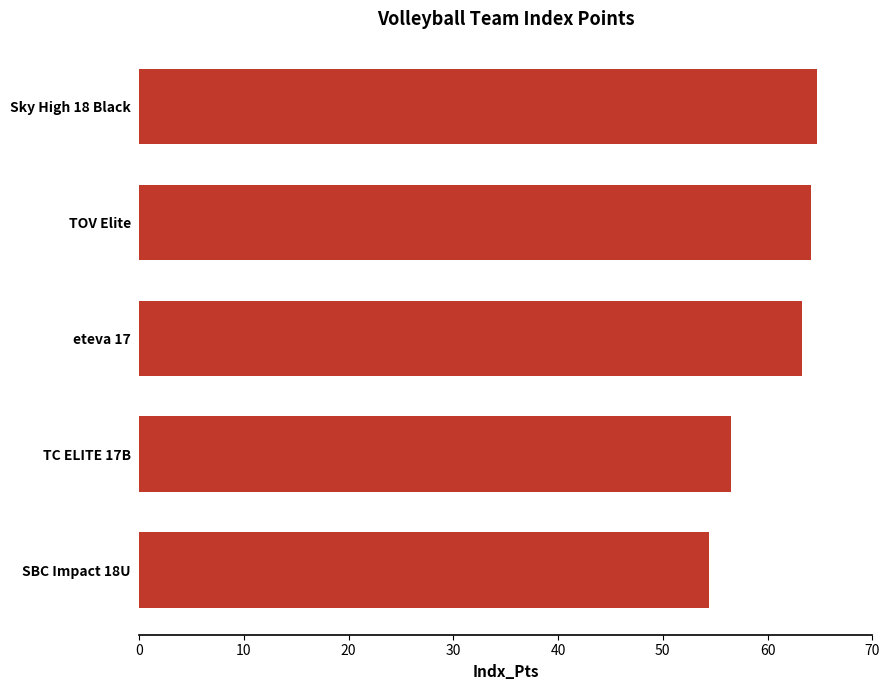

The value at eteva 17 is 63.3. True or false?

True